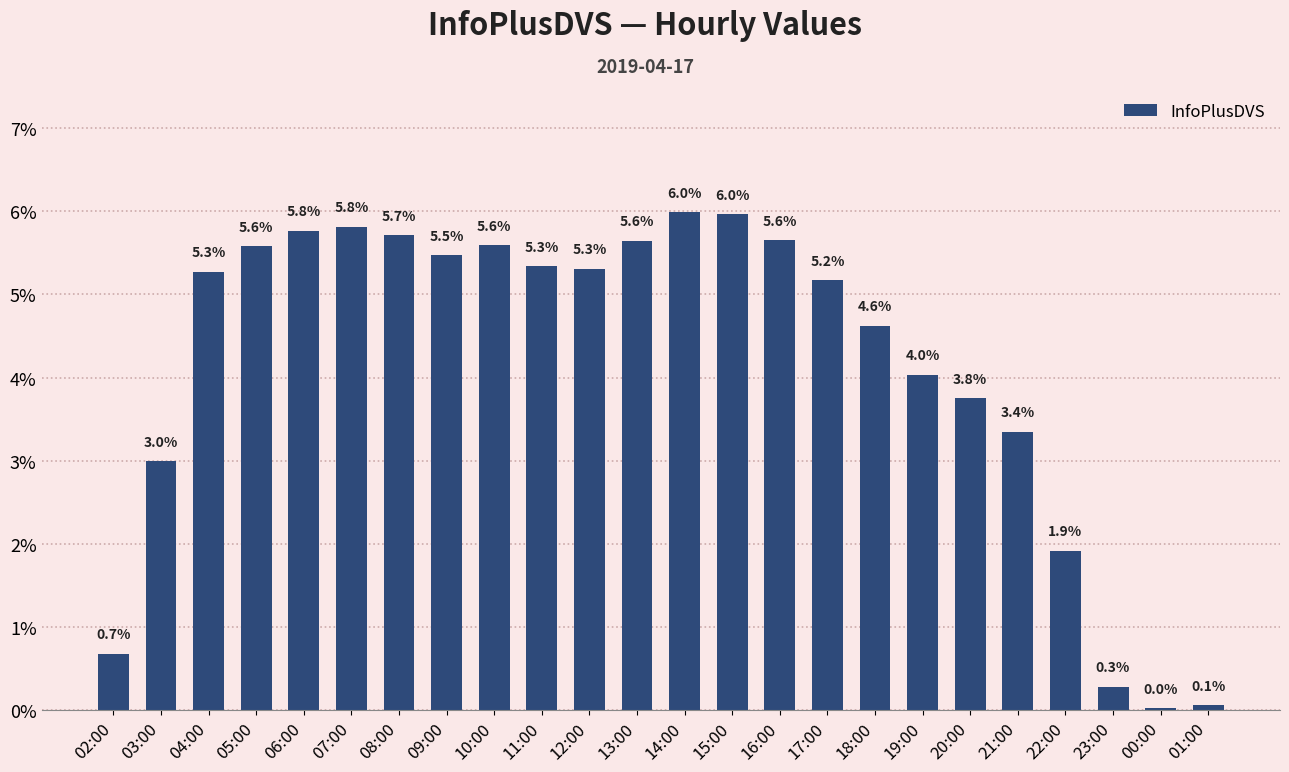

The chart shows a value of 5.4 at 21:00. True or false?

False